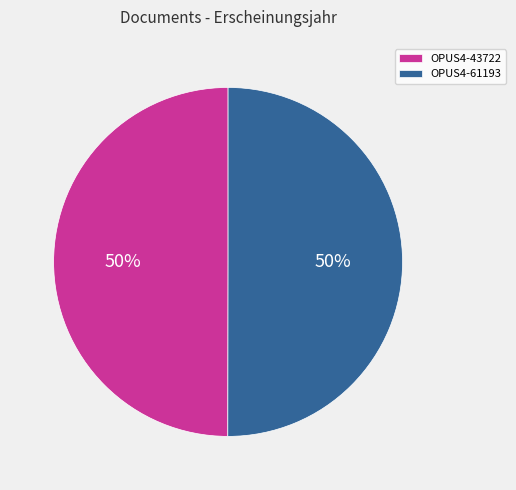

What is the ratio of the value at OPUS4-43722 to the value at OPUS4-61193?

1.0